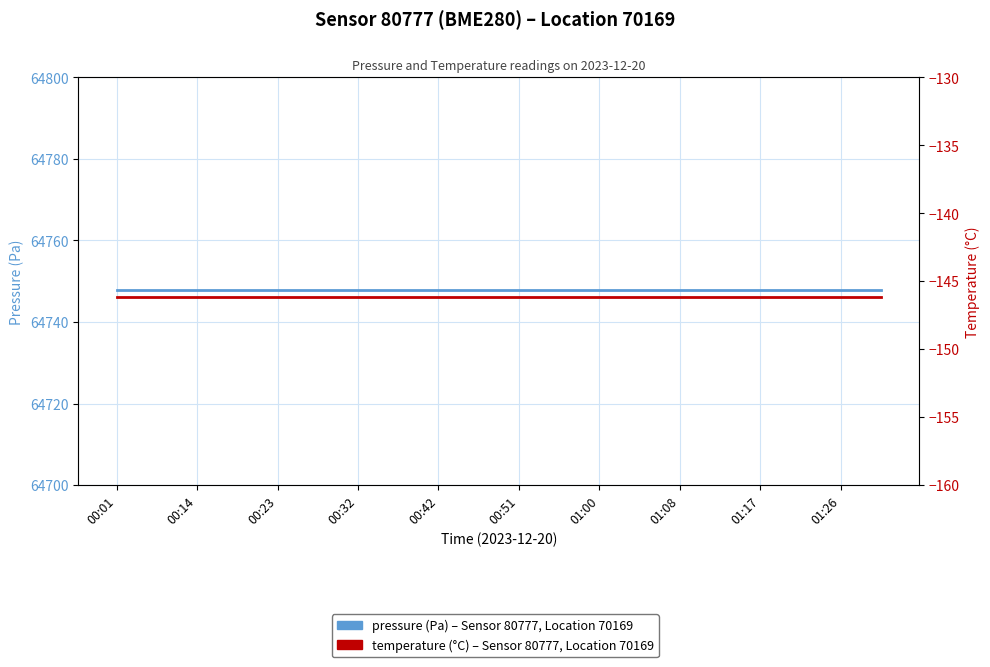

Which series has the largest total across all categories?

pressure (Pa)